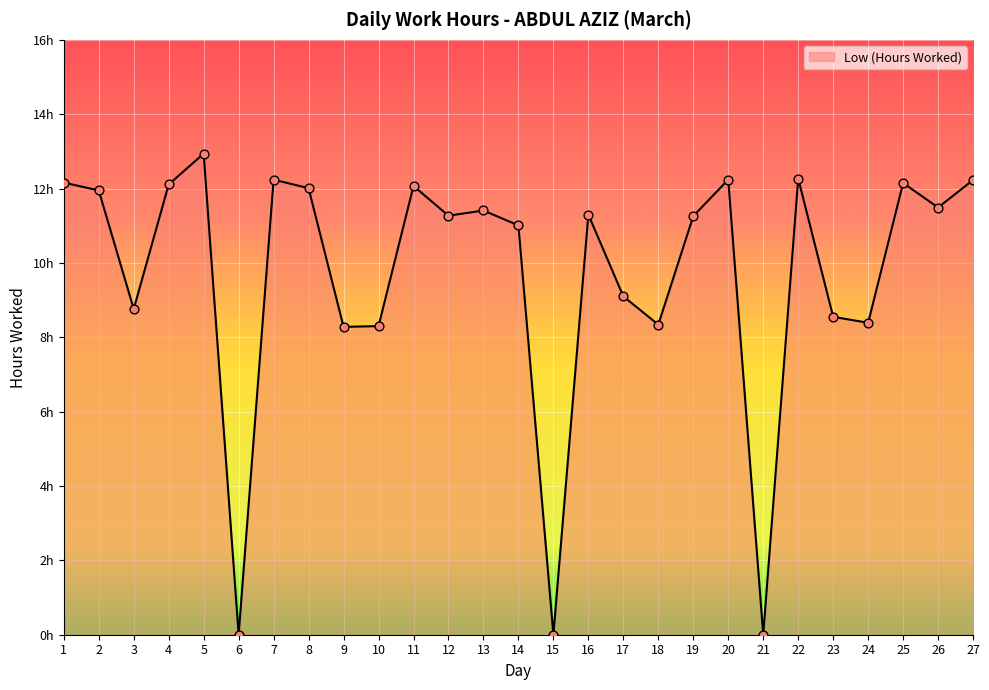

What is the change in value from 16 to 21?

-11.3